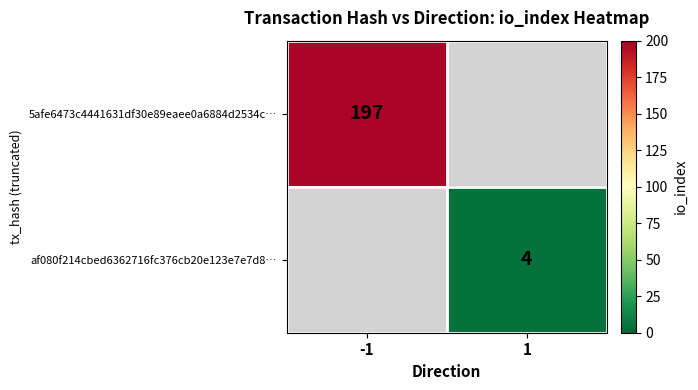

The af080f214cbed6362716fc376cb20e123e7e7d8… series shows 4 at 1. True or false?

True